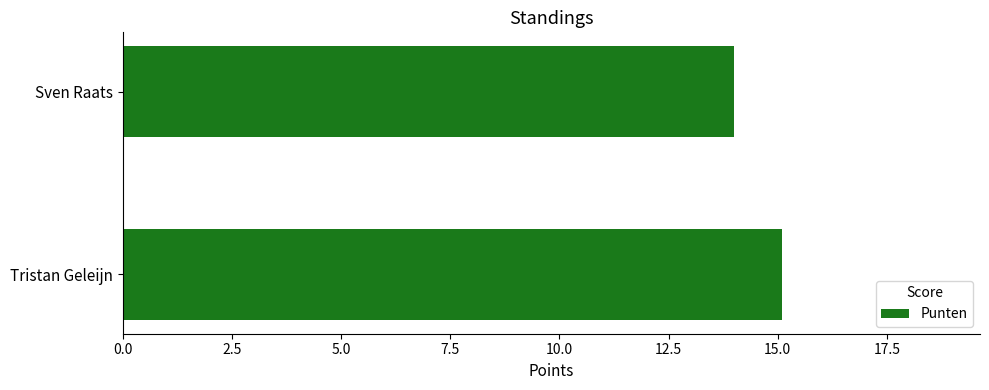

Reading bottom to top, extract all data points from this chart.

15.1	14.0